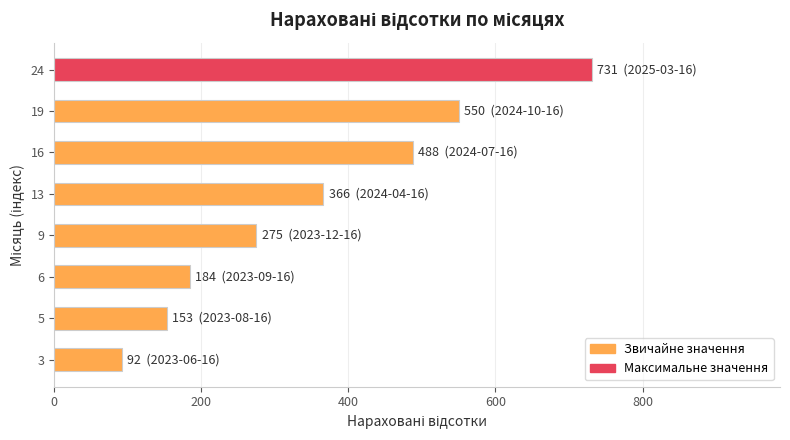

List the labels in order of value, largest first.

24, 19, 16, 13, 9, 6, 5, 3